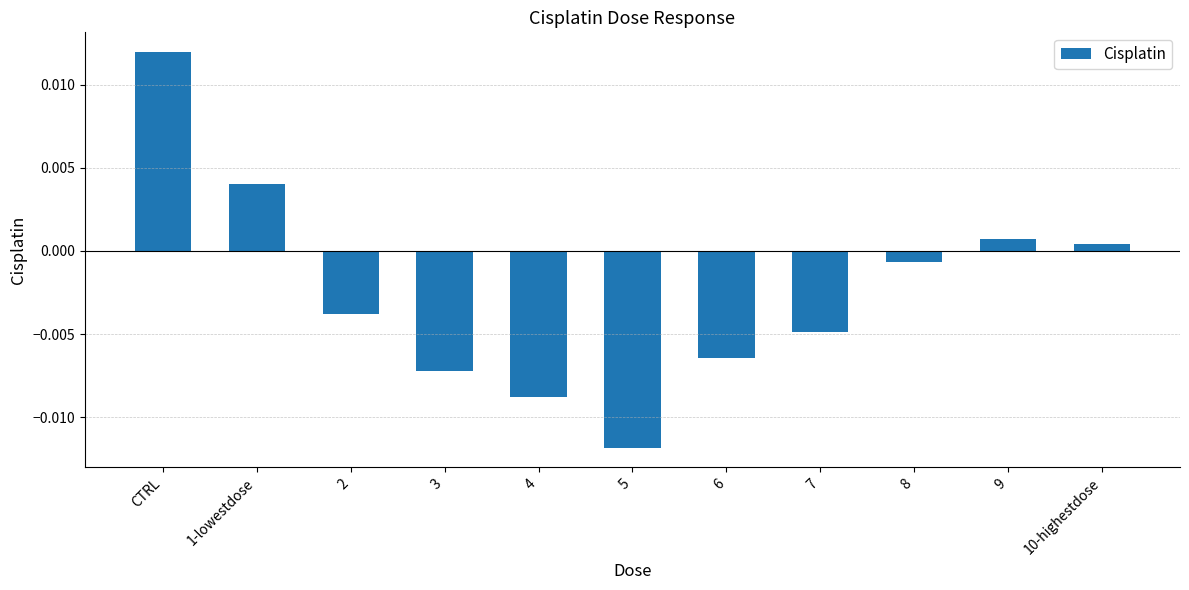

Where does the data first go above 0?

CTRL